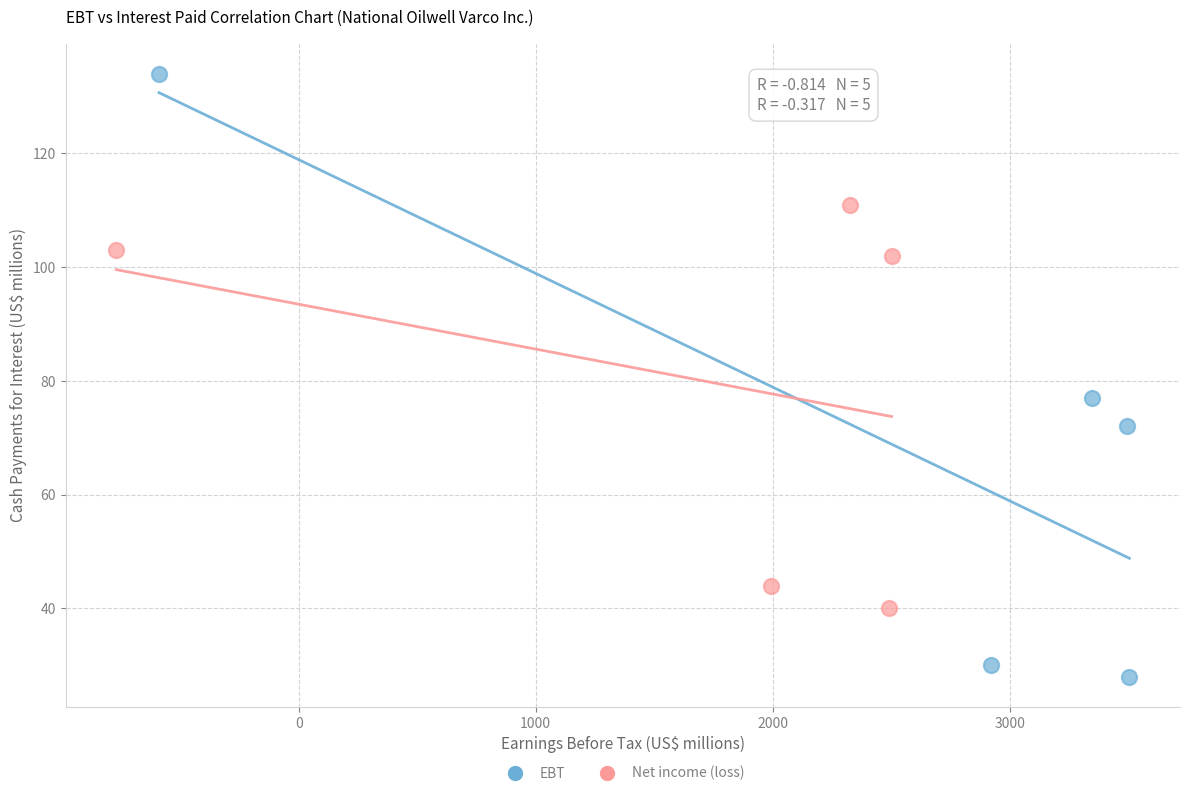

Which series has the largest Y range (max minus min)?

EBT